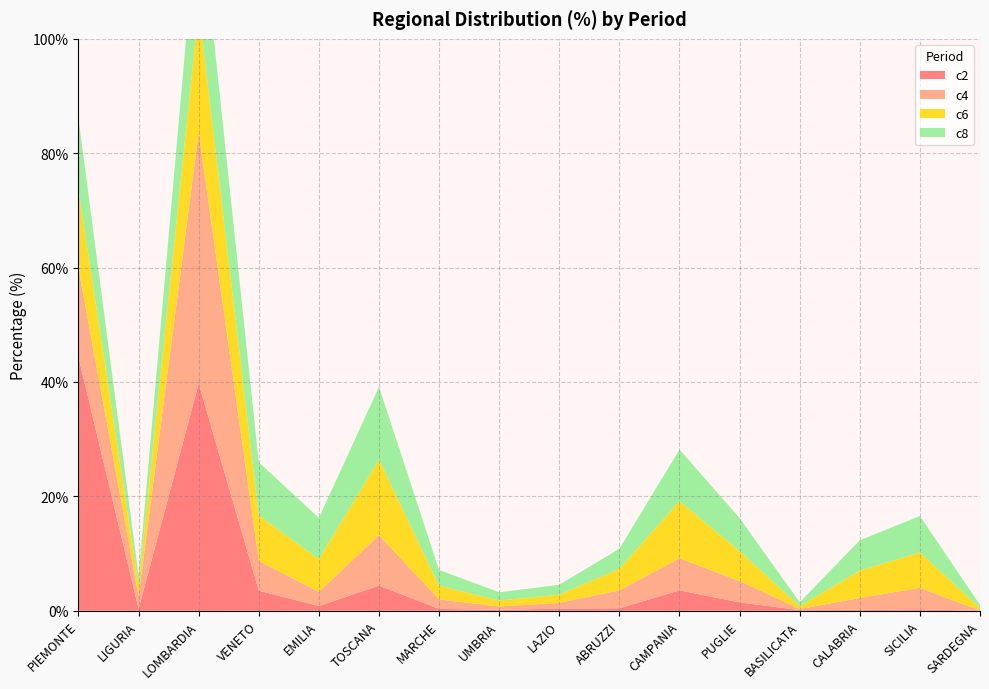

Reading left to right, transcribe all the data shown in this chart.

c2: 44.3	0.3	39.7	3.5	0.8	4.4	0.3	0.2	0.4	0.4	3.6	1.5	0.1	0.2	0.3	0.0
c4: 15.5	2.2	43.9	5.2	2.5	8.8	1.7	0.6	1.0	3.1	5.6	3.7	0.2	2.1	3.8	0.0
c6: 13.8	1.8	21.7	8.0	5.7	13.2	2.4	1.0	1.4	3.8	10.0	5.2	0.5	4.8	6.2	0.5
c8: 12.4	1.8	19.5	9.3	7.2	12.7	2.8	1.4	1.8	3.5	9.0	5.8	0.7	5.3	6.4	0.5